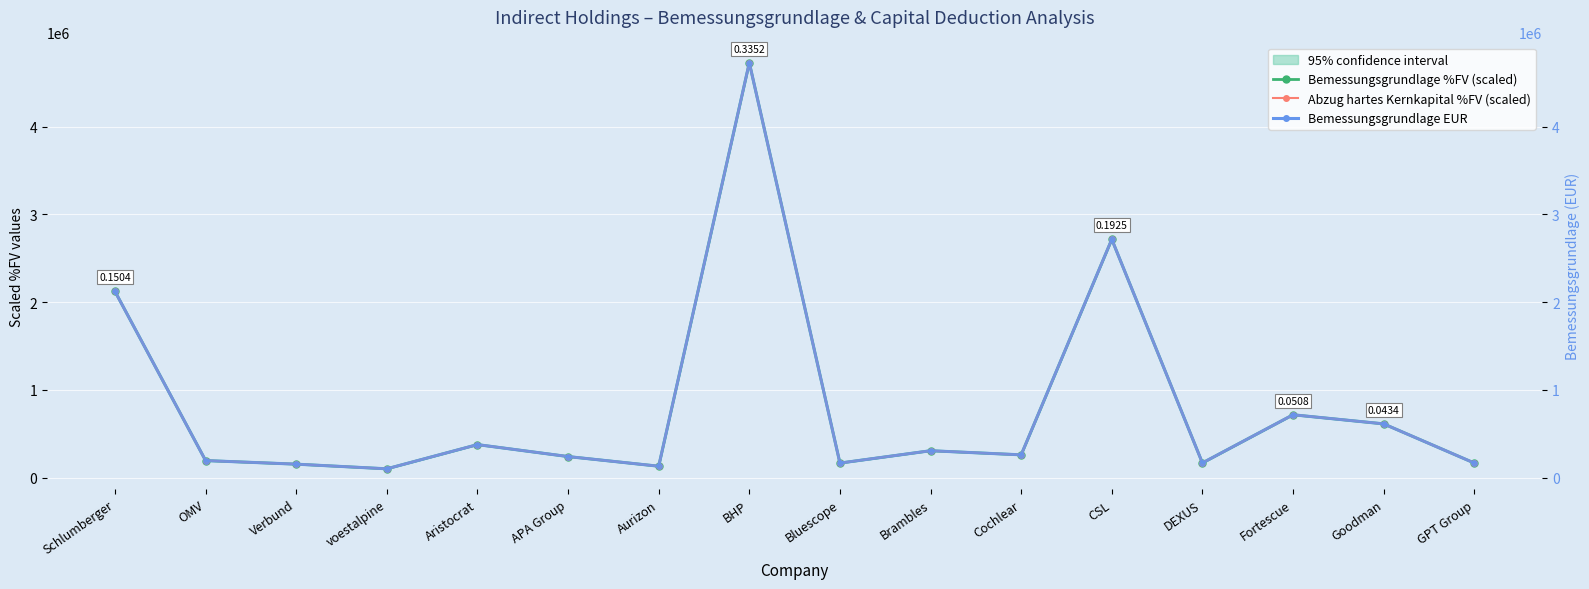

How many interior local peaks does the Bemessungsgrundlage %FV (scaled) series have?

5